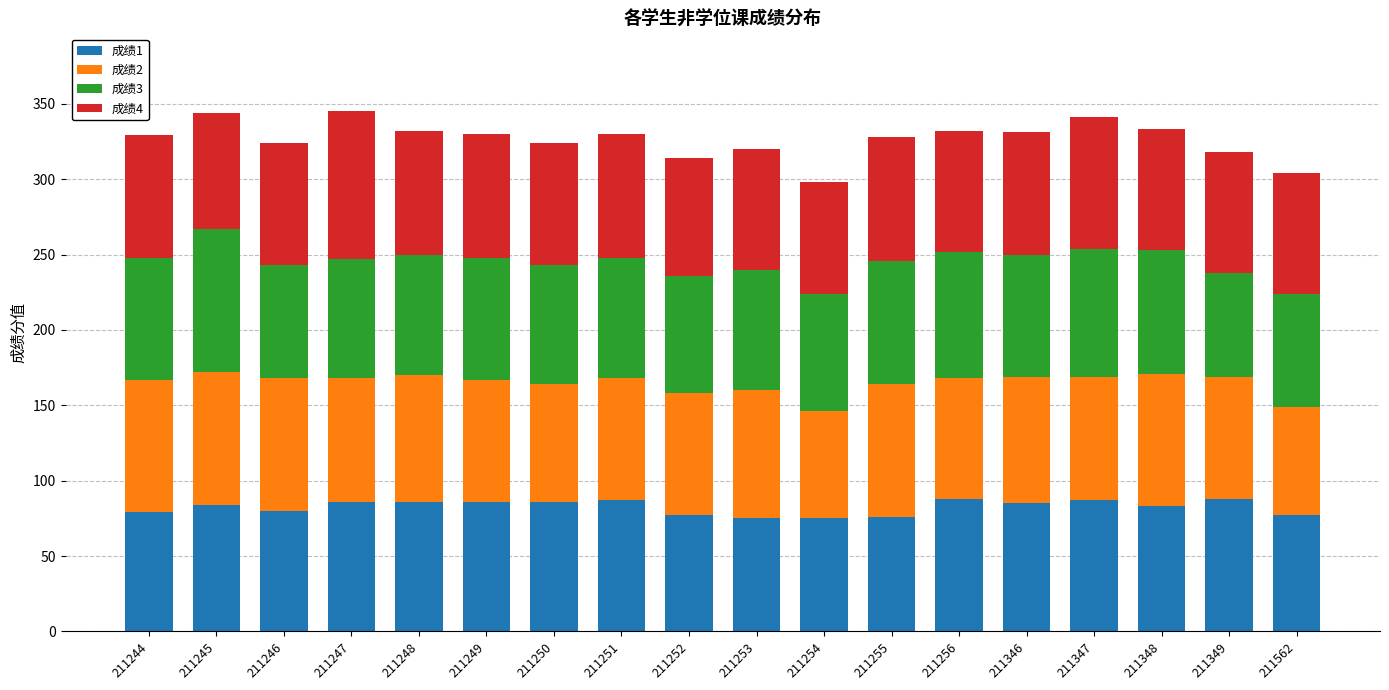

What is the minimum value for 成绩1?

75